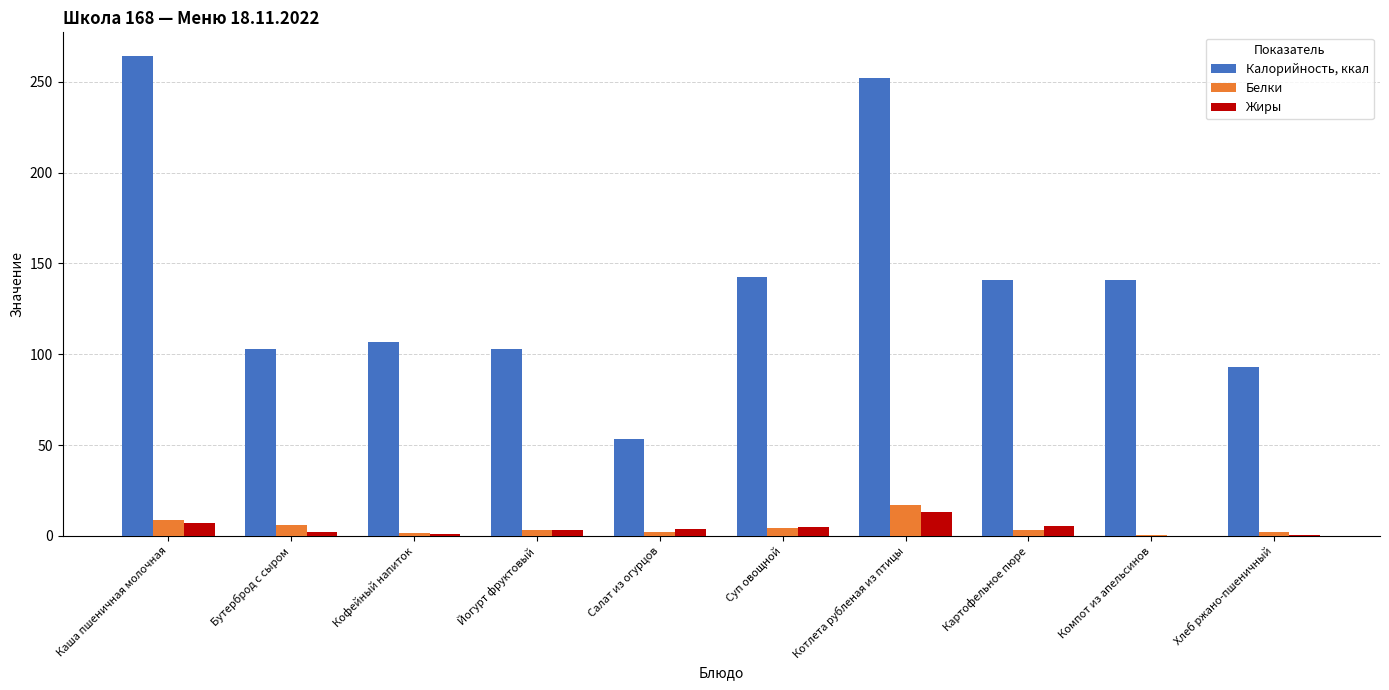

Is the value of Белки at Компот из апельсинов greater than the value of Калорийность, ккал at Бутерброд с сыром?

No